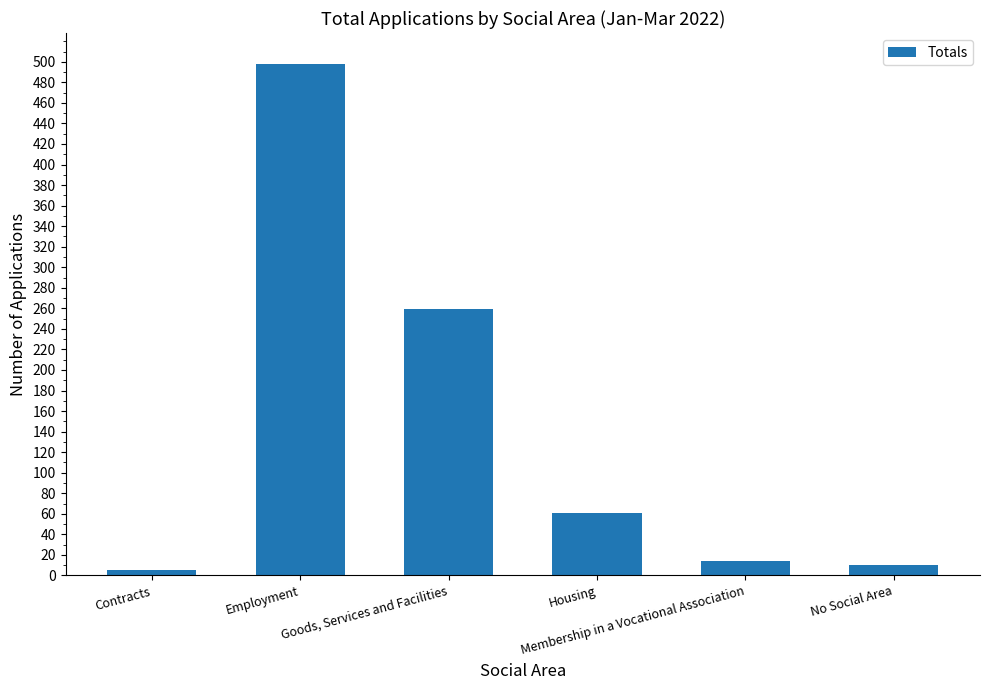

At which label is the value closest to 251?

Goods, Services and Facilities